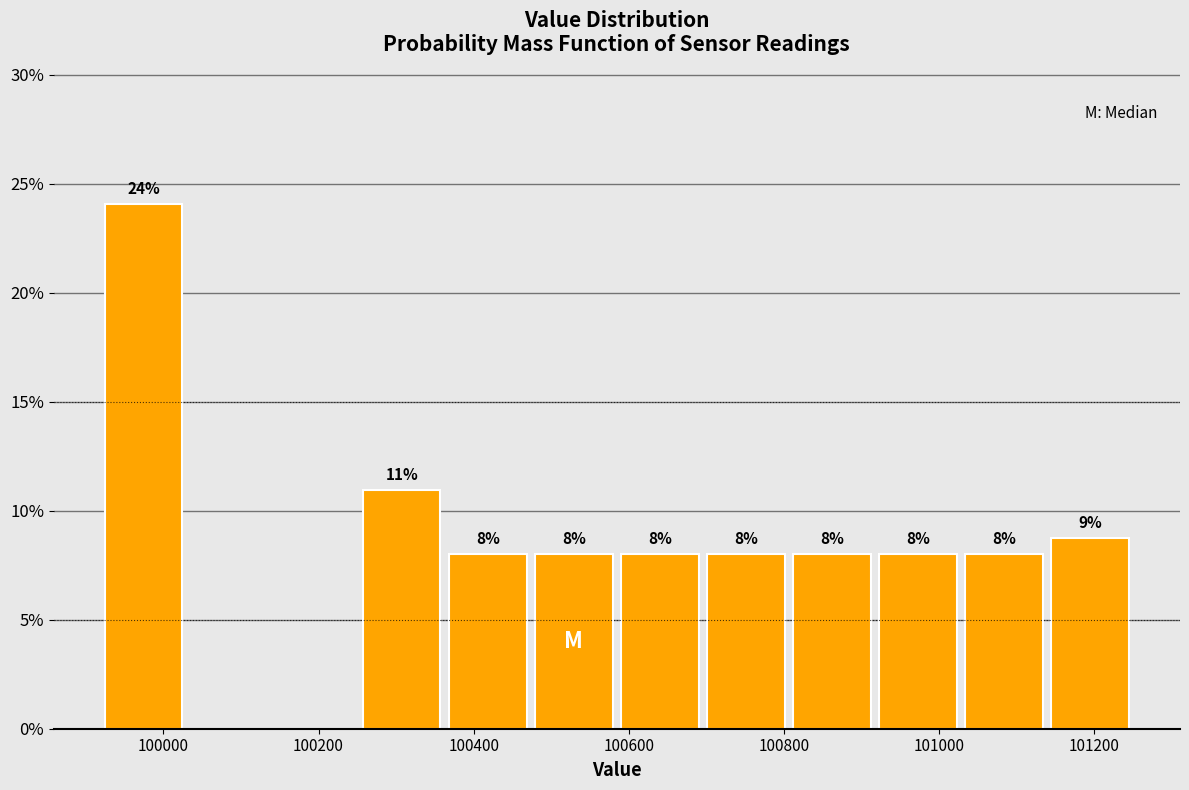

Which range on the x-axis has the tallest bar?

99920 to 100040